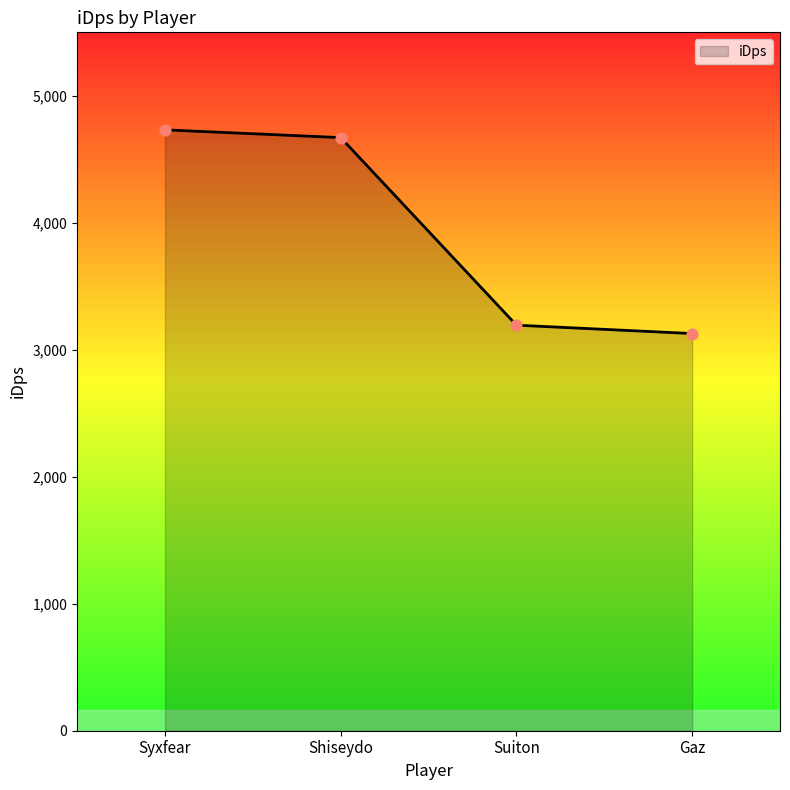

What is the ratio of the value at Syxfear to the value at Shiseydo?

1.0